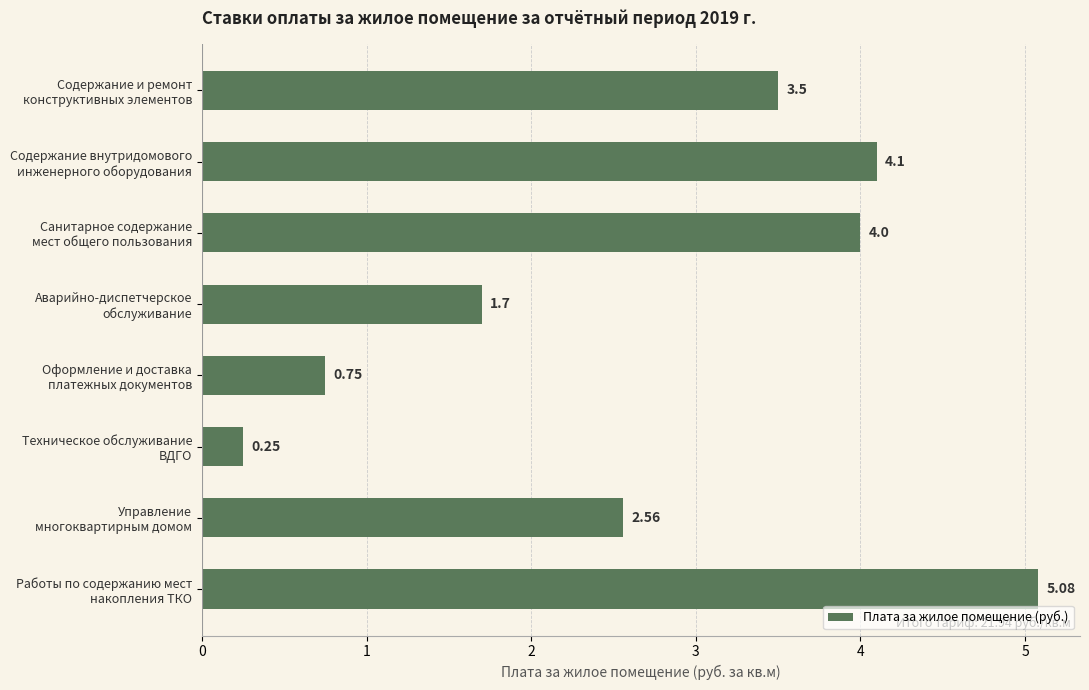

Are the bars grouped side by side (vs. stacked)?

No